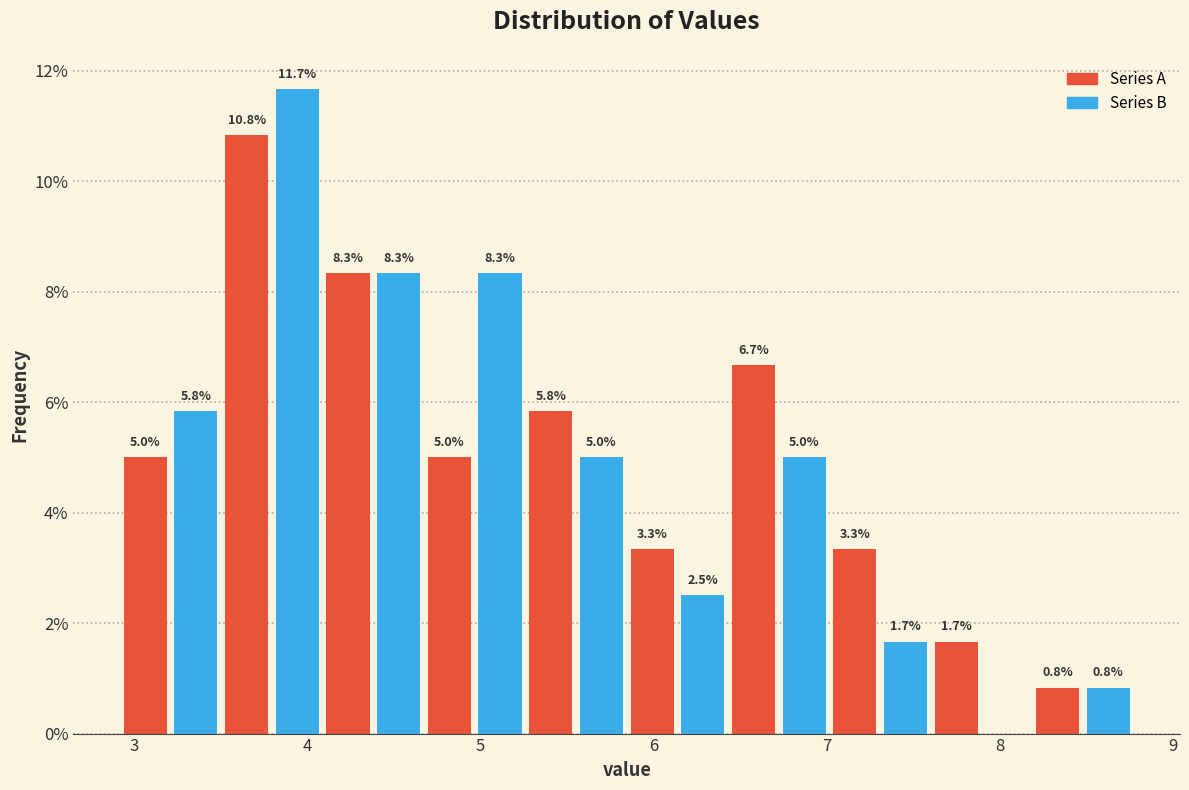

Around what value on the x-axis is the tallest bar? Give the approximate position of its centre, as read against the axis.

3.9